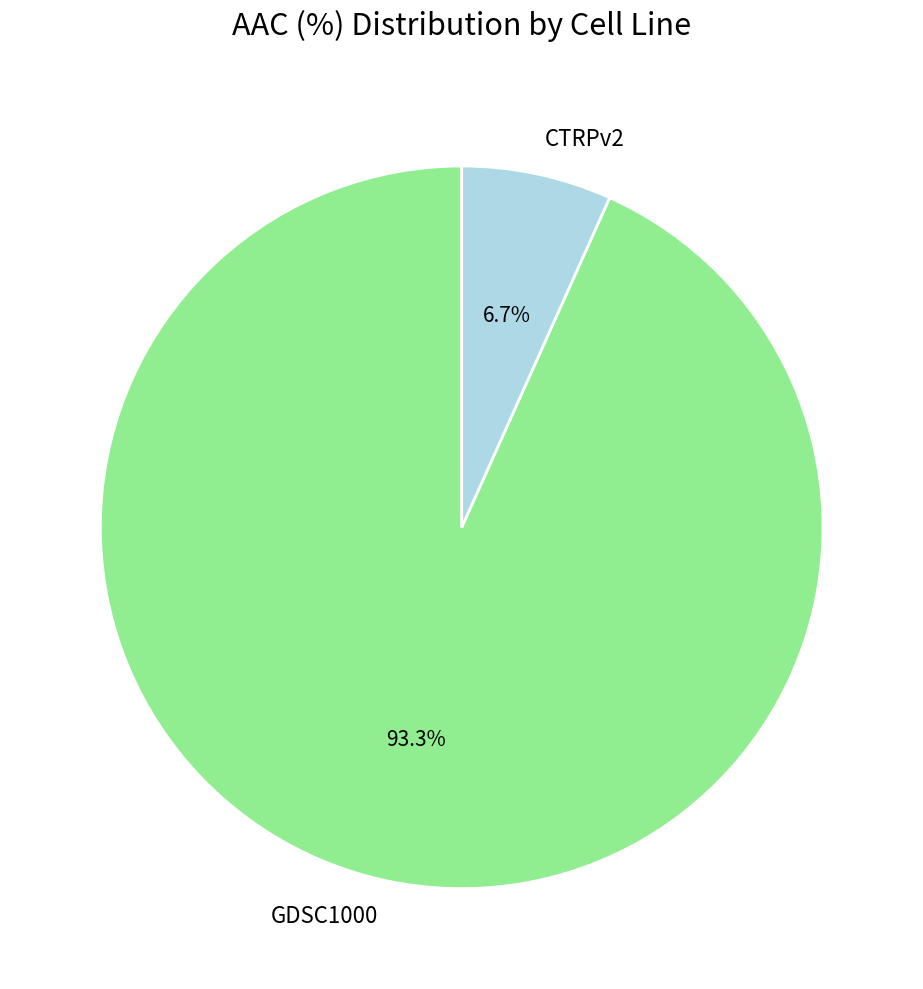

To the nearest percent, what portion does GDSC1000 represent?

93%